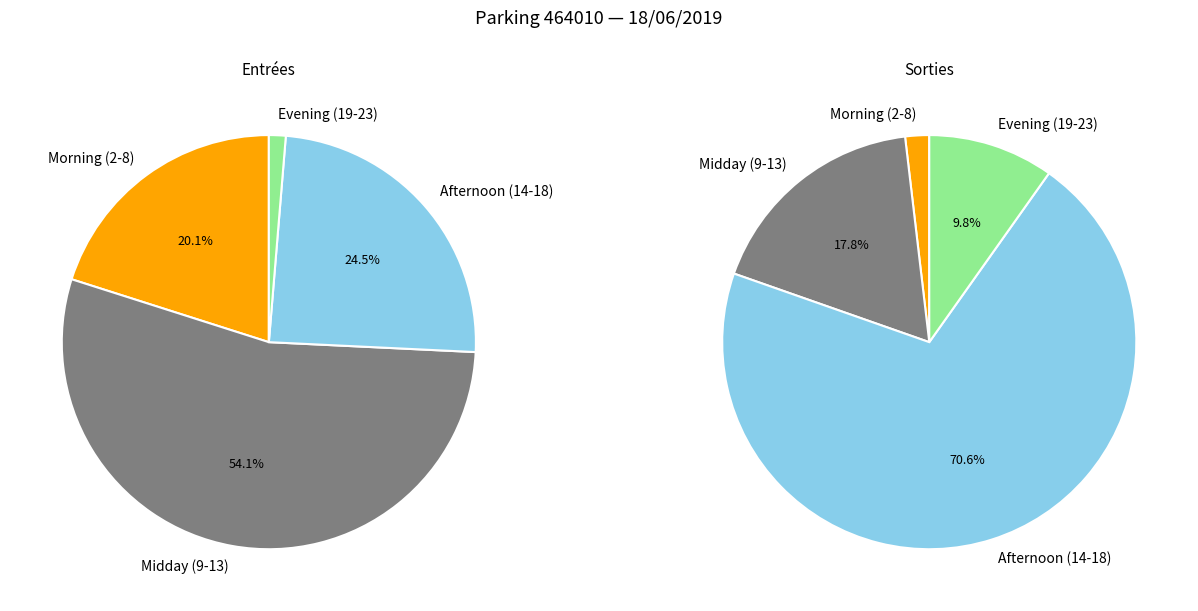

What percentage is the 9 slice, to the nearest percent?

10%